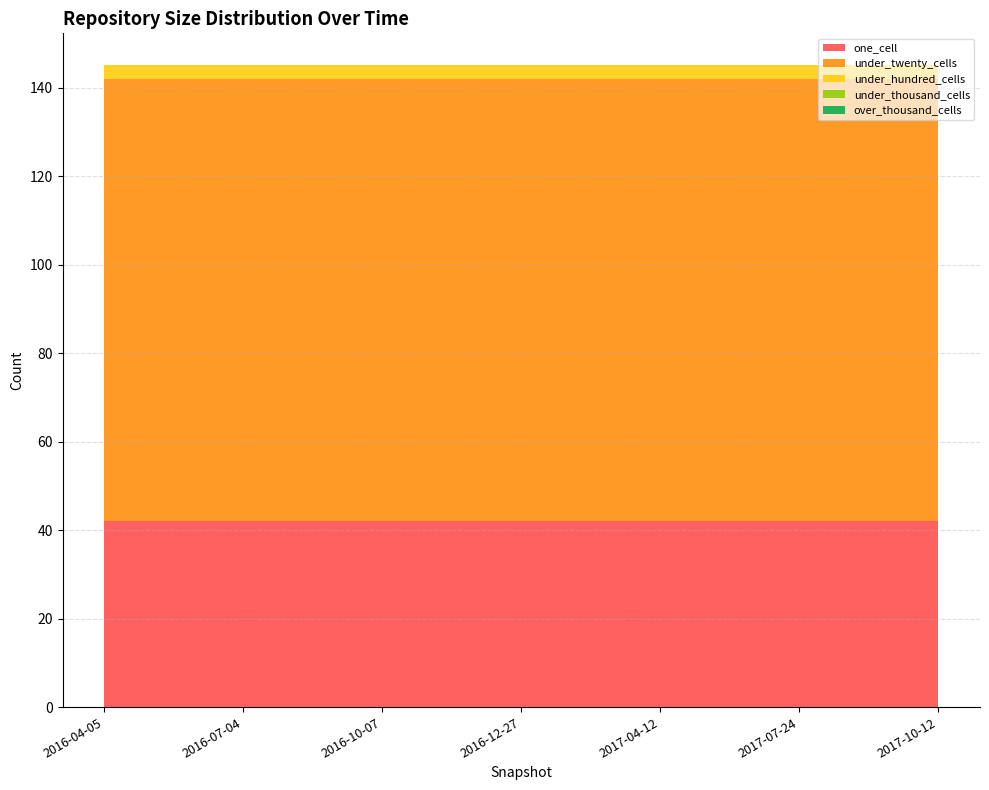

Reading left to right, extract all data points from this chart.

one_cell: 2016-04-05=42	2016-07-04=42	2016-10-07=42	2016-12-27=42	2017-04-12=42	2017-07-24=42	2017-10-12=42
under_twenty_cells: 2016-04-05=100	2016-07-04=100	2016-10-07=100	2016-12-27=100	2017-04-12=100	2017-07-24=100	2017-10-12=100
under_hundred_cells: 2016-04-05=3	2016-07-04=3	2016-10-07=3	2016-12-27=3	2017-04-12=3	2017-07-24=3	2017-10-12=3
under_thousand_cells: 2016-04-05=0	2016-07-04=0	2016-10-07=0	2016-12-27=0	2017-04-12=0	2017-07-24=0	2017-10-12=0
over_thousand_cells: 2016-04-05=0	2016-07-04=0	2016-10-07=0	2016-12-27=0	2017-04-12=0	2017-07-24=0	2017-10-12=0